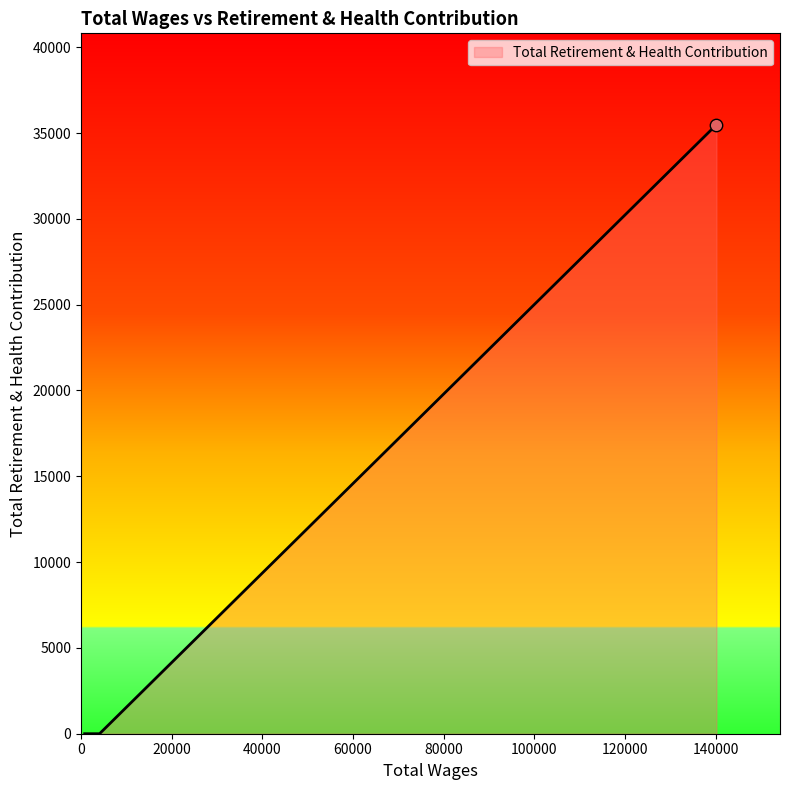

What is the change in value from 140153.0 to 801.0?

-35486